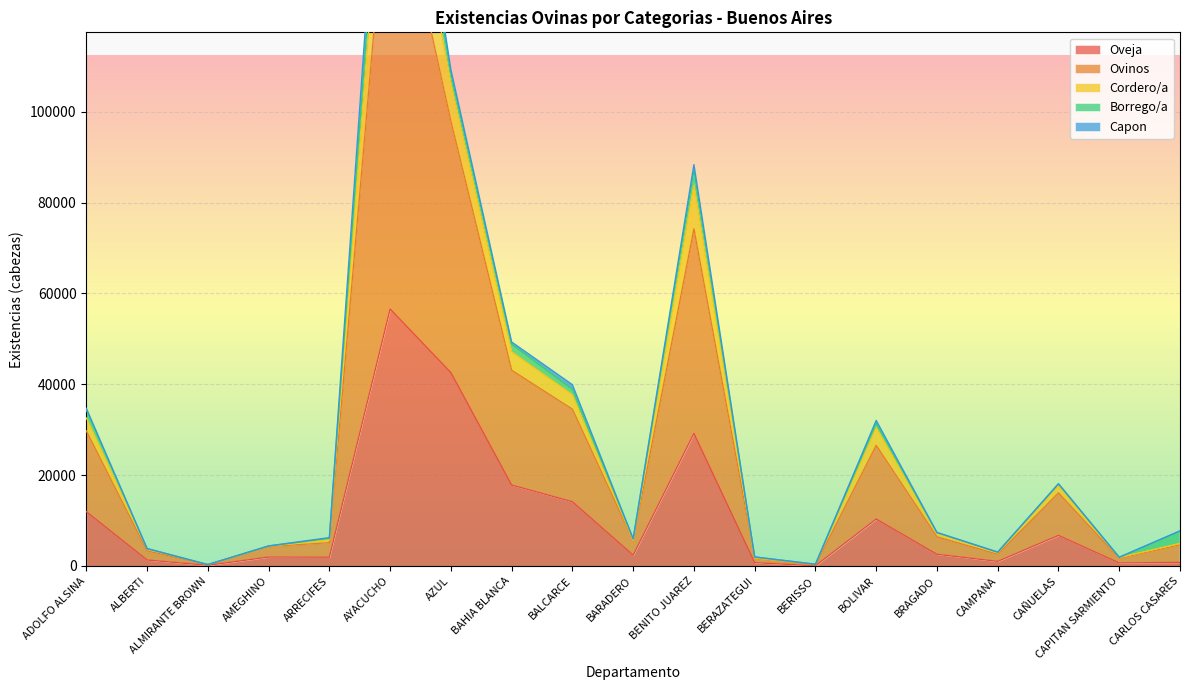

Where is the first local minimum for Oveja?

ALMIRANTE BROWN